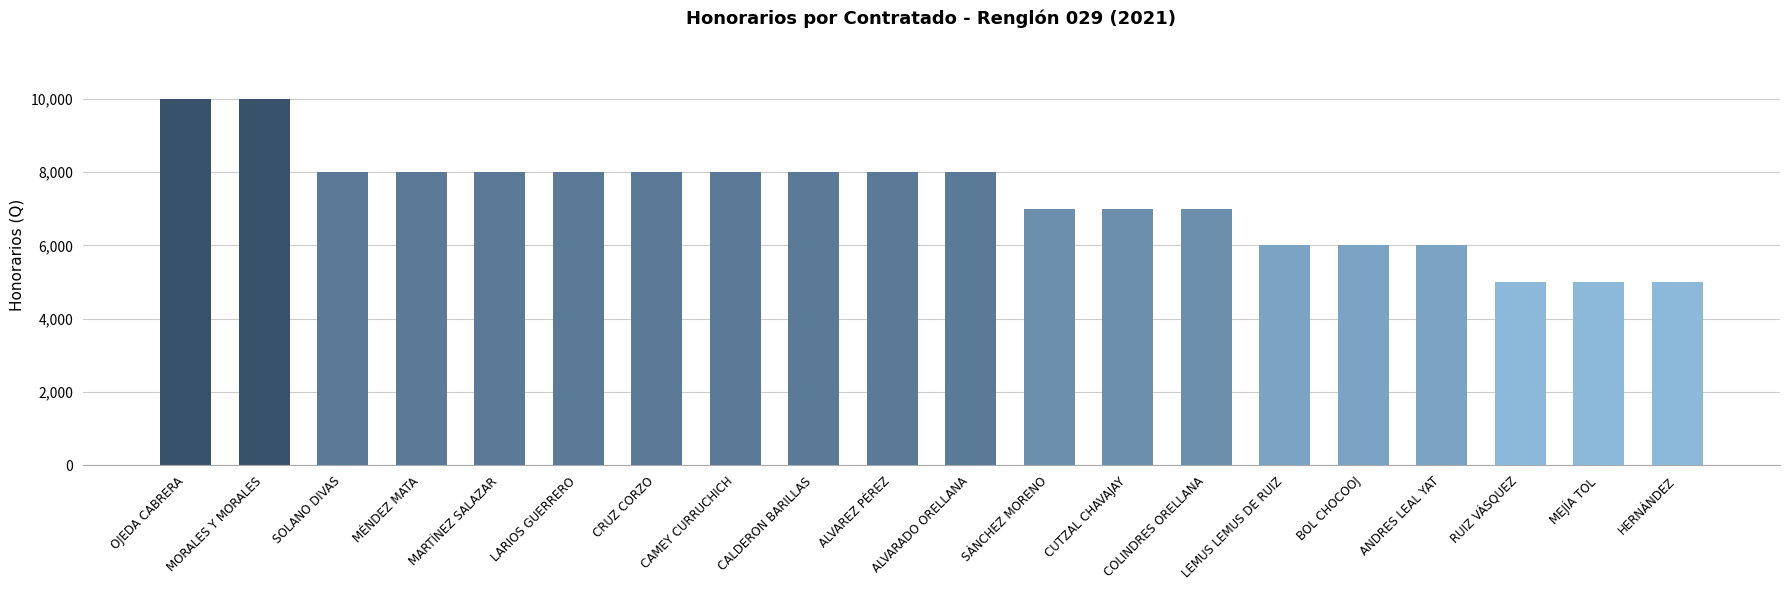

What is the difference between the maximum and second lowest values?

5000